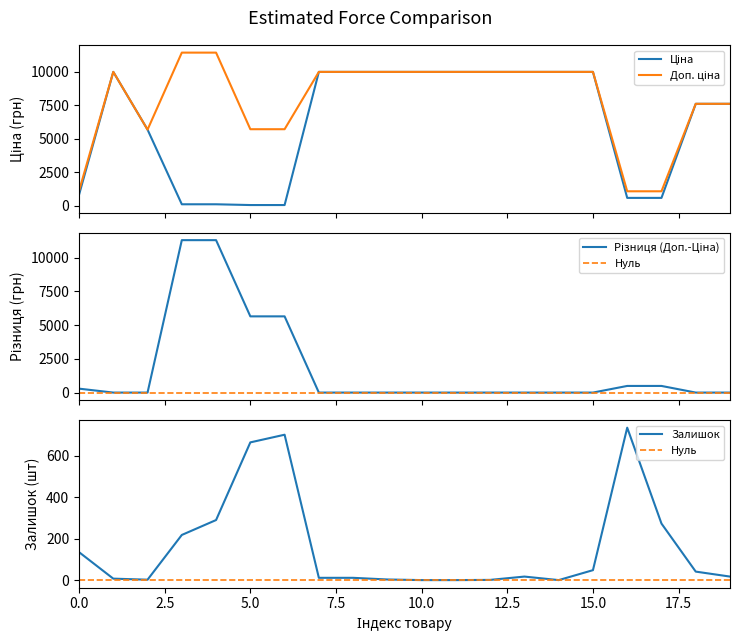

What is the maximum value for Залишок?

736